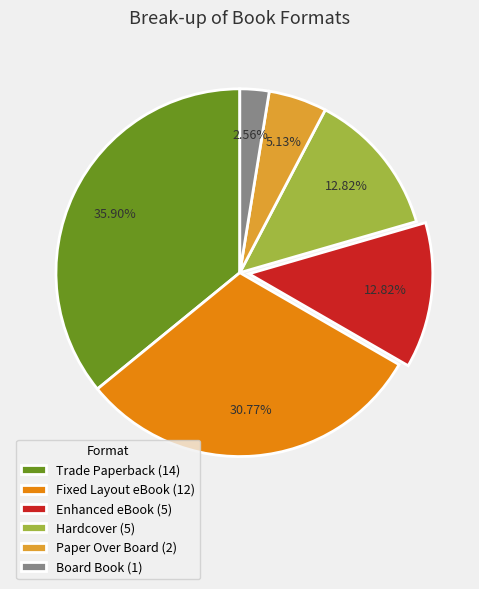

To the nearest percent, what portion does Board Book represent?

3%